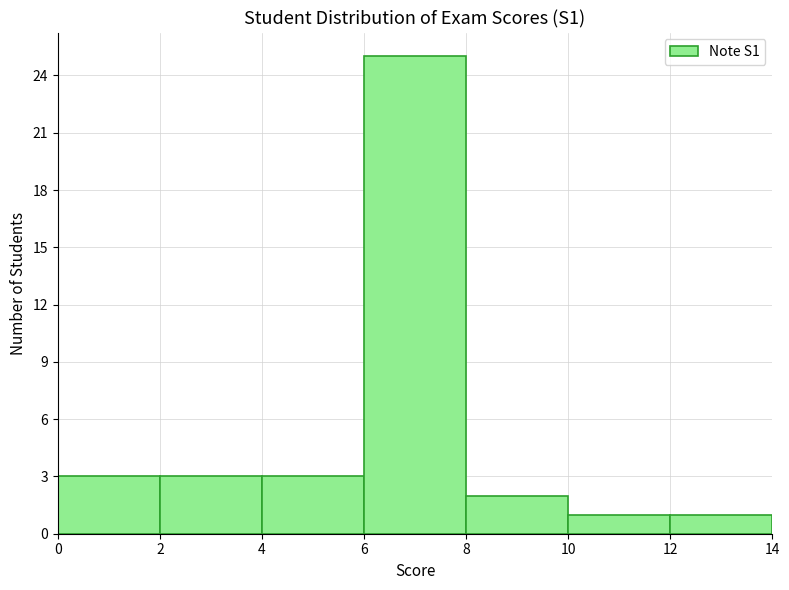

Reading left to right, list every bar in this chart as the range it spans on the x-axis followed by its height. The values are not printed on the chart, so give them approximately, as read against the axis.

0 to 2: 3
2 to 4: 3
4 to 6: 3
6 to 8: 25
8 to 10: 2
10 to 12: 1
12 to 14: 1